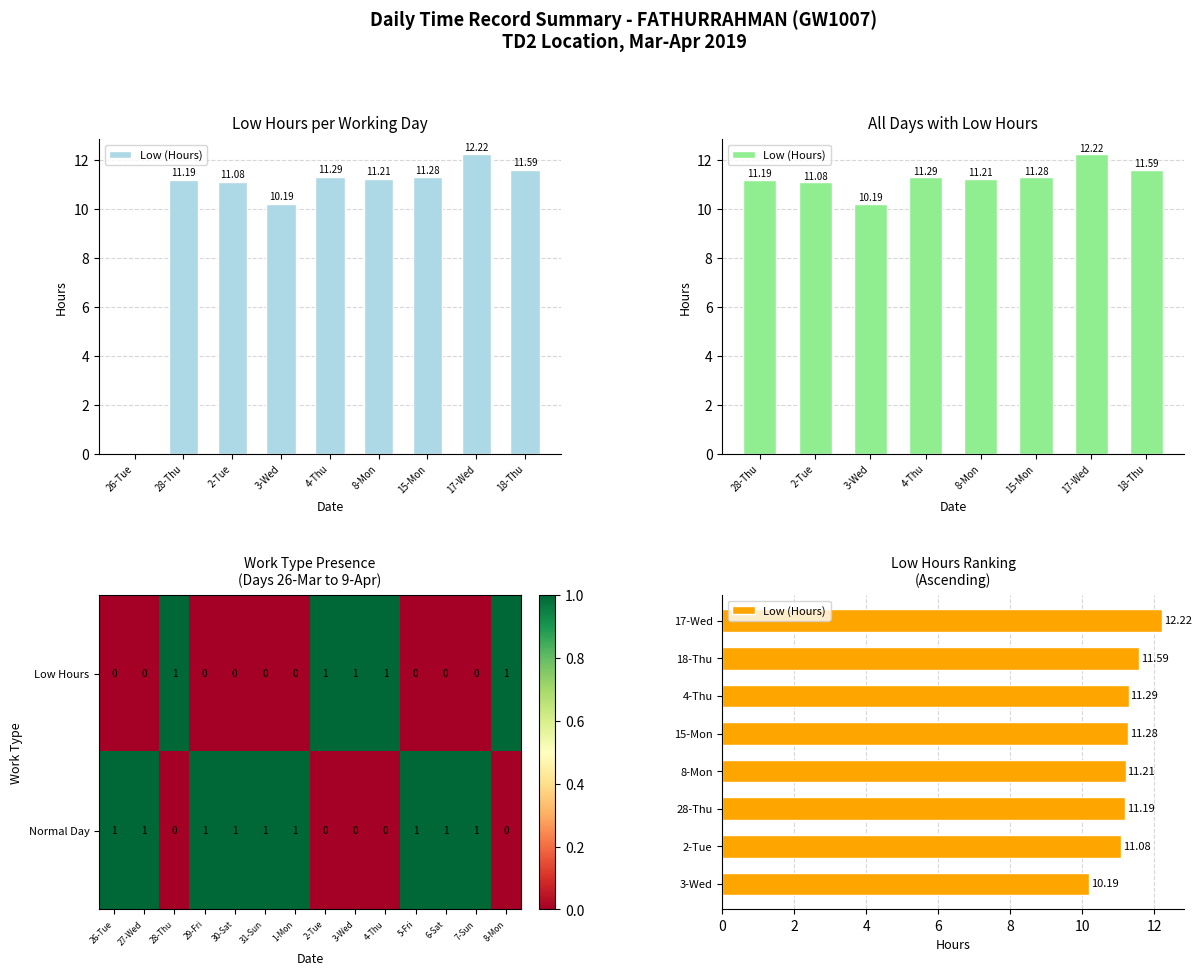

How many Low Hours values are between 0 and 1?

14